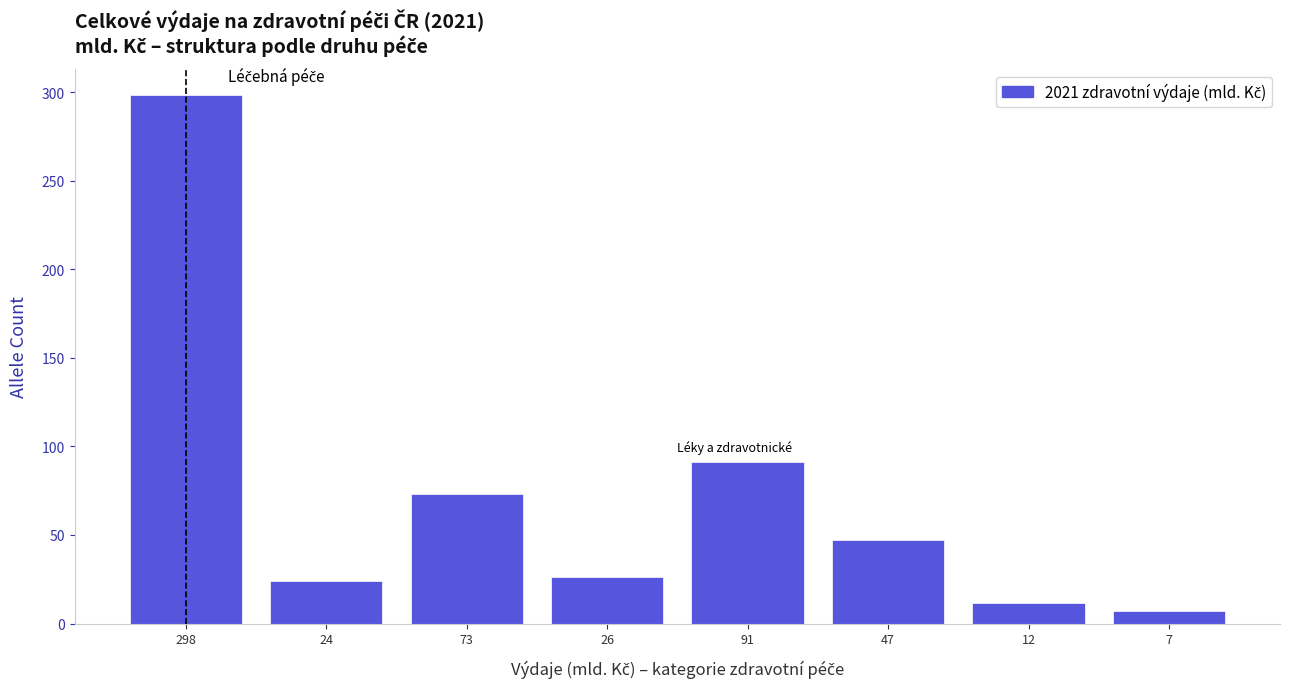

Reading left to right, extract all data points from this chart.

298.2	24.3	73.4	26.4	91.4	47.1	11.7	7.2